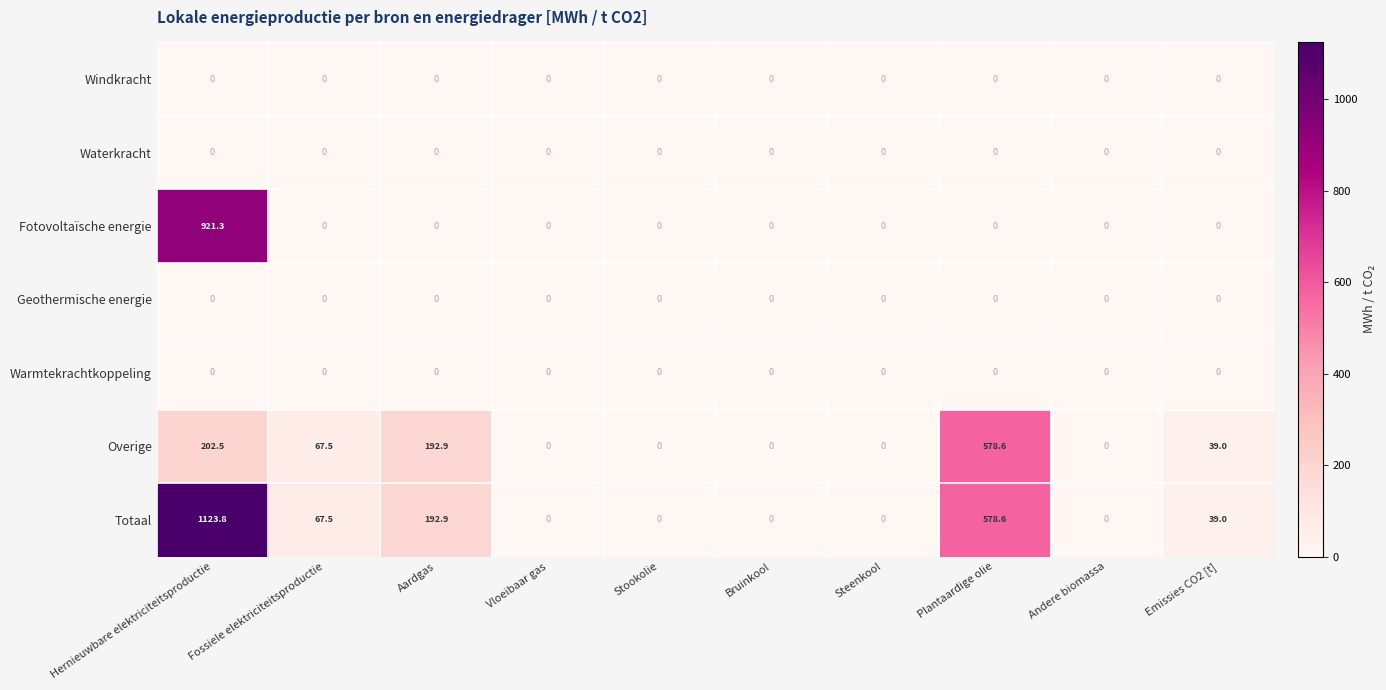

At how many categories does at least one series exceed 661?

1